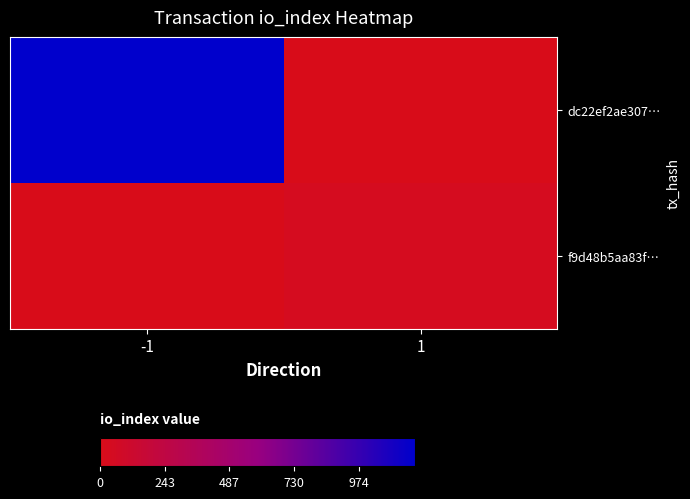

Reading left to right, extract all data points from this chart.

dc22ef2ae307…: -1=974	1=0
f9d48b5aa83f…: -1=0	1=30